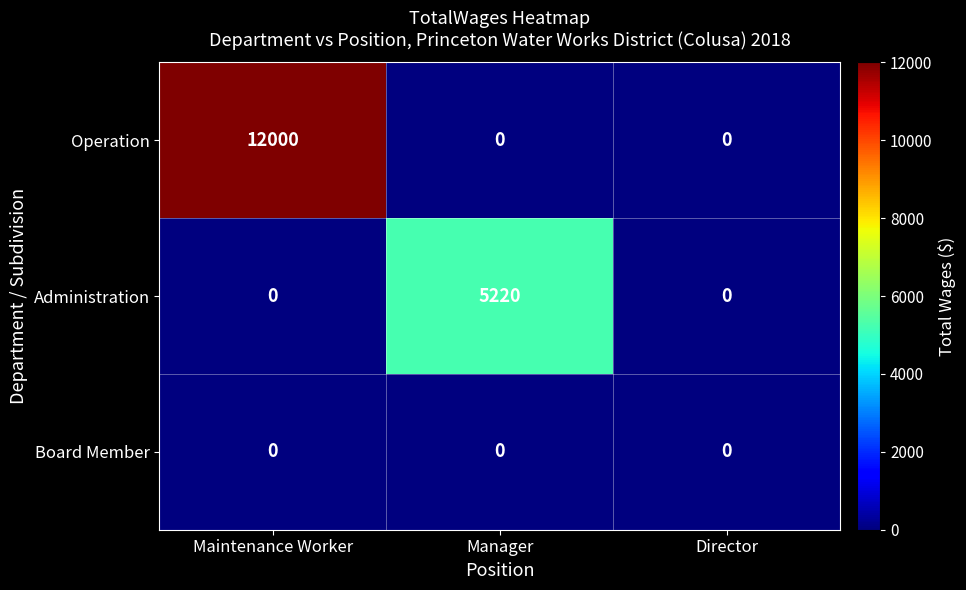

Rank the series by their maximum value, from highest to lowest.

Operation, Administration, Board Member